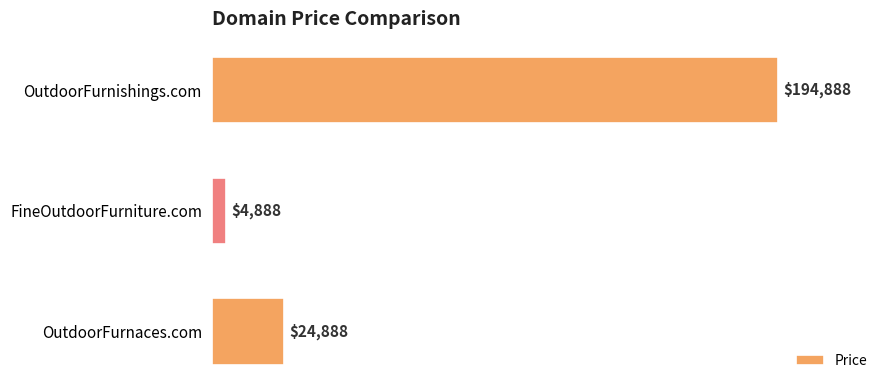

What is the maximum value shown in the chart?

194888